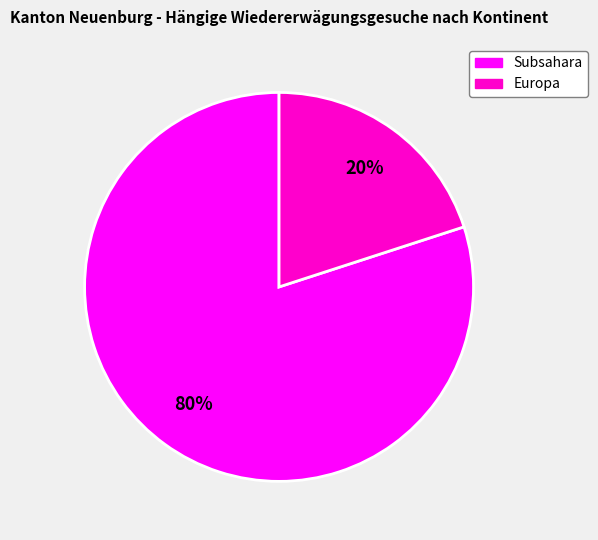

Is there any slice that represents more than half of the pie?

Yes